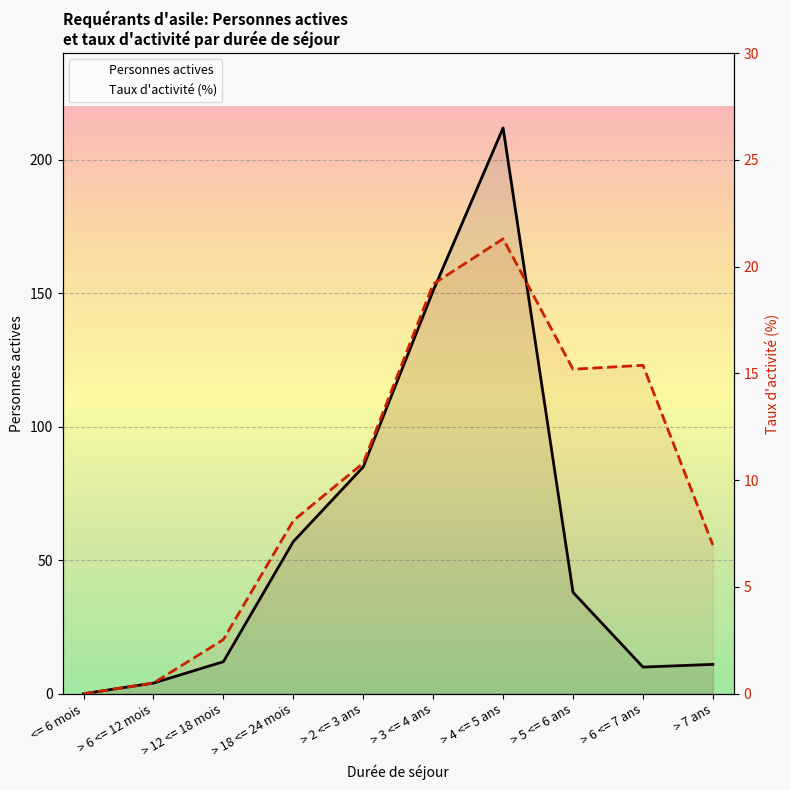

Rank the categories by Taux d'activité (%) value from lowest to highest.

<= 6 mois, > 6 <= 12 mois, > 12 <= 18 mois, > 7 ans, > 18 <= 24 mois, > 2 <= 3 ans, > 5 <= 6 ans, > 6 <= 7 ans, > 3 <= 4 ans, > 4 <= 5 ans